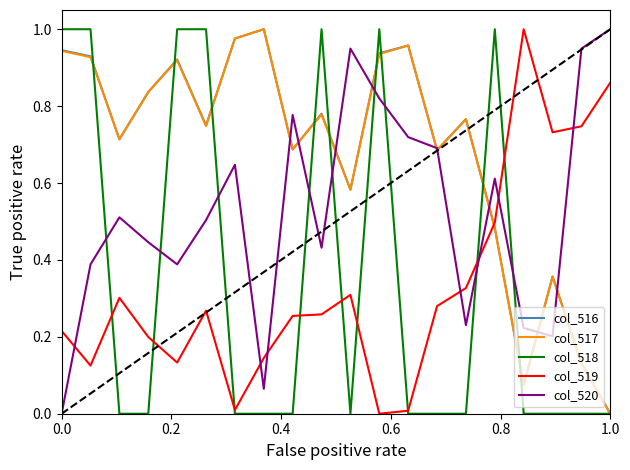

True or false: col_519 and col_520 intersect in this chart.

True